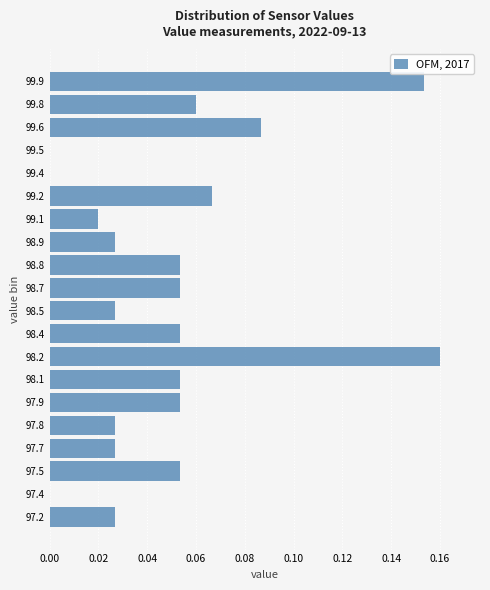

The chart shows a value of 0.0 at 97.5. True or false?

False